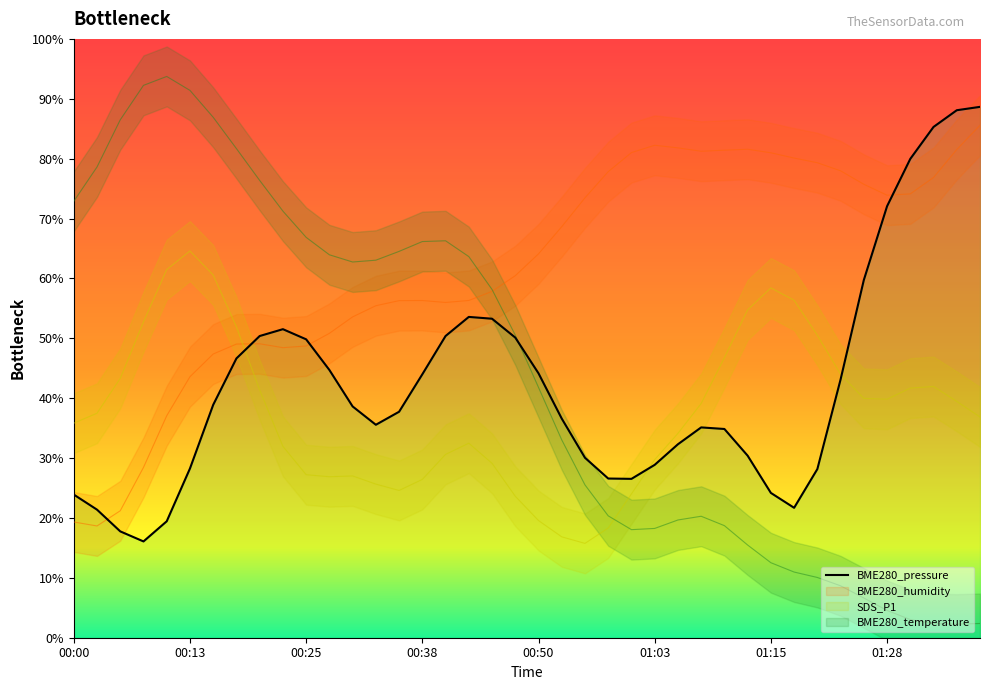

The value at 17 is 71.4. True or false?

False